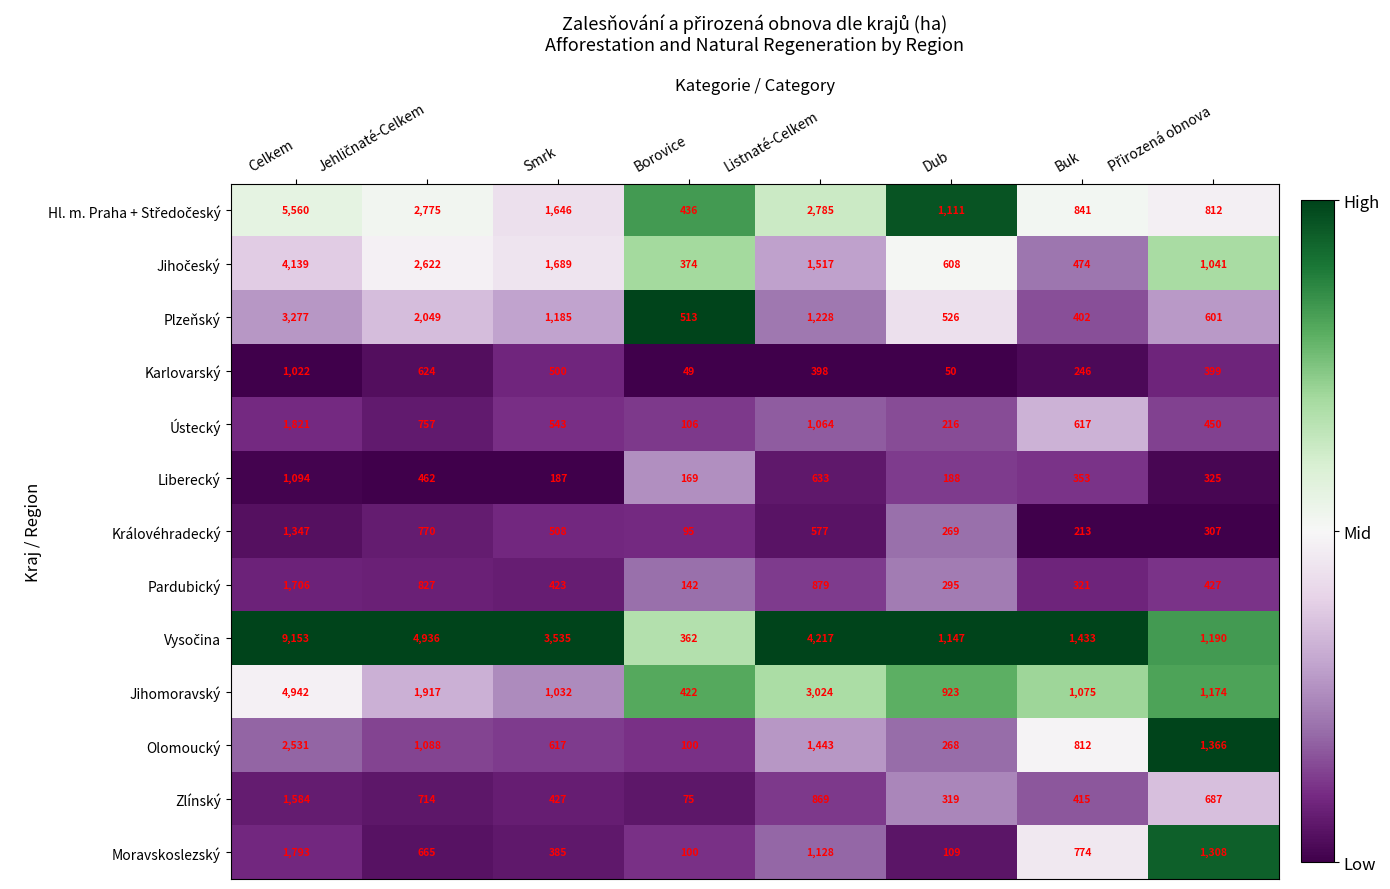

How many data points does each series have?

8